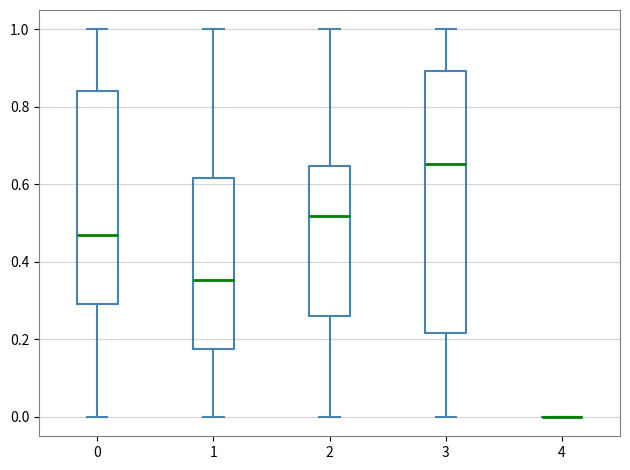

Reading left to right, transcribe this box plot: for each box, give where its median line is, the range the box spans, and where its two whiskers end, as read against the y-axis. The values are not printed on the chart, so give them approximately, as read against the axis.

0: median 0.46, box 0.30 to 0.84, whiskers 0.00 to 1.00
1: median 0.36, box 0.18 to 0.62, whiskers 0.00 to 1.00
2: median 0.52, box 0.26 to 0.64, whiskers 0.00 to 1.00
3: median 0.66, box 0.22 to 0.90, whiskers 0.00 to 1.00
4: box collapsed to a line at 0.00, whiskers 0.00 to 0.00